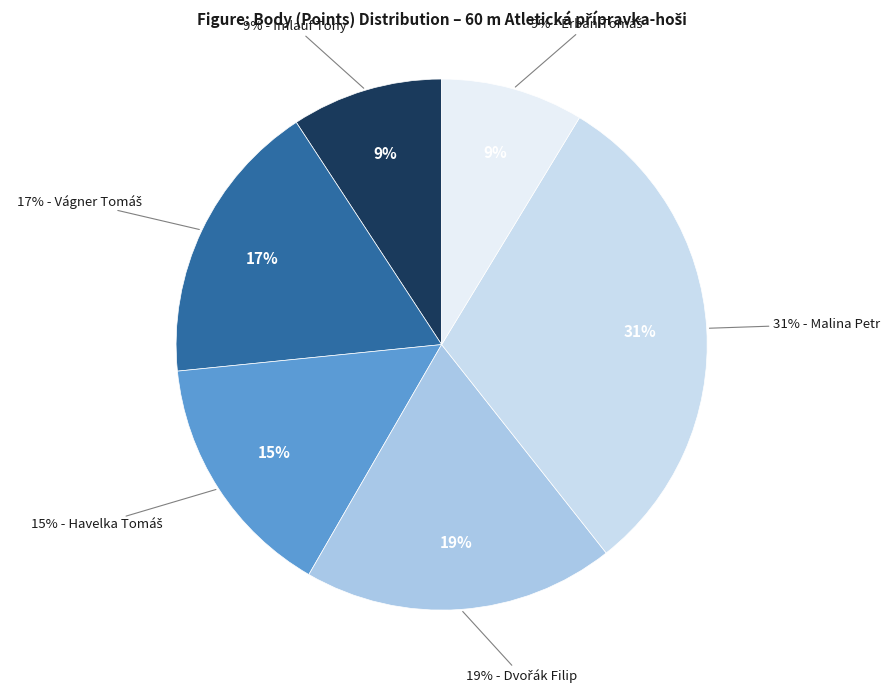

To the nearest percent, what percentage of the pie is Malina Petr?

31%